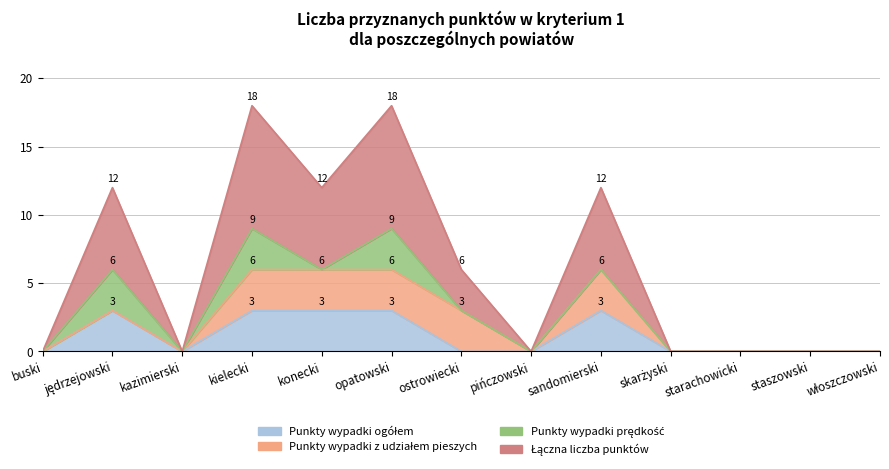

True or false: Punkty wypadki ogółem and Łączna liczba punktów intersect in this chart.

False